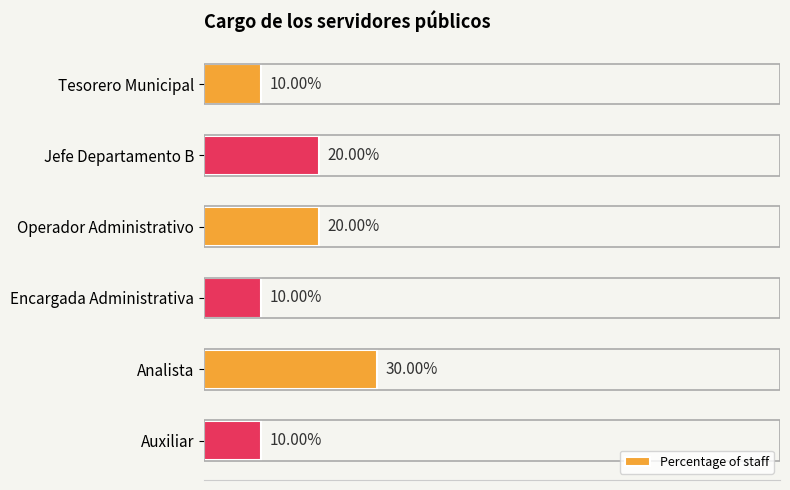

What is the label of the 3rd bar from the bottom?

Encargada Administrativa